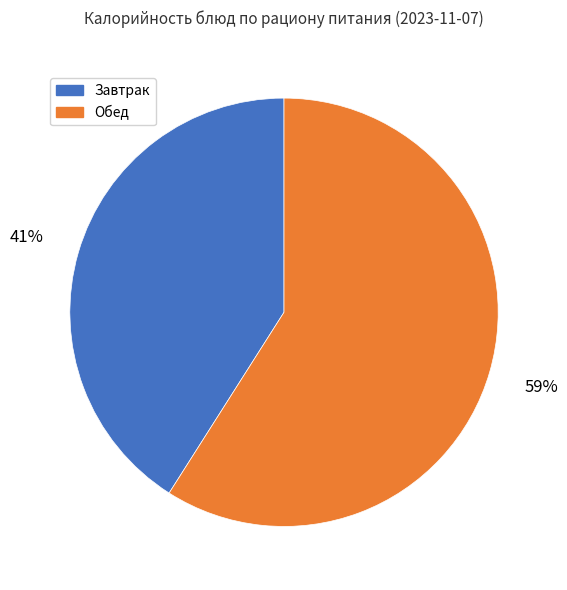

Count the number of slices in the pie.

2